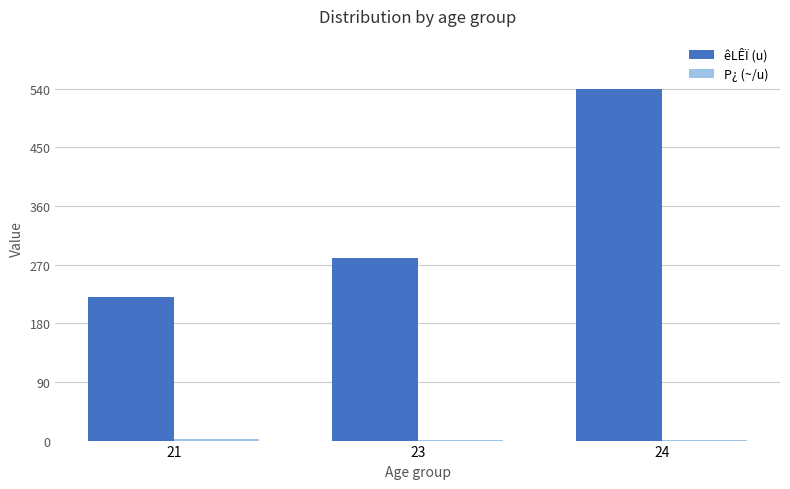

Which series has the largest total across all categories?

êLÊÏ (u)